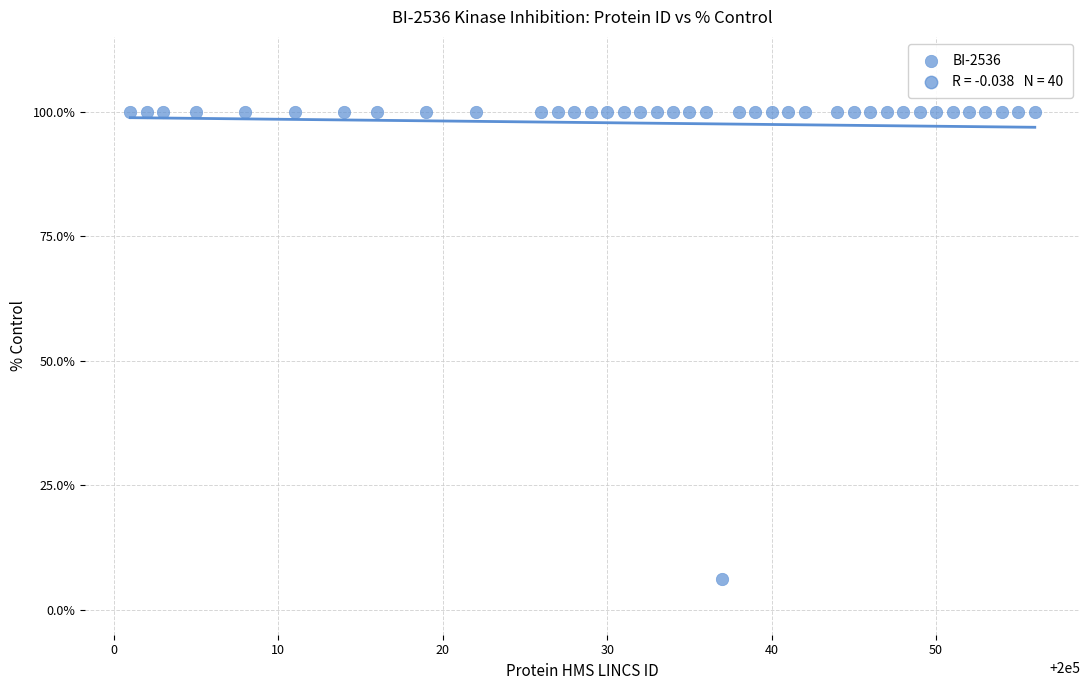

What is the range of X values (max minus min)?

55.0